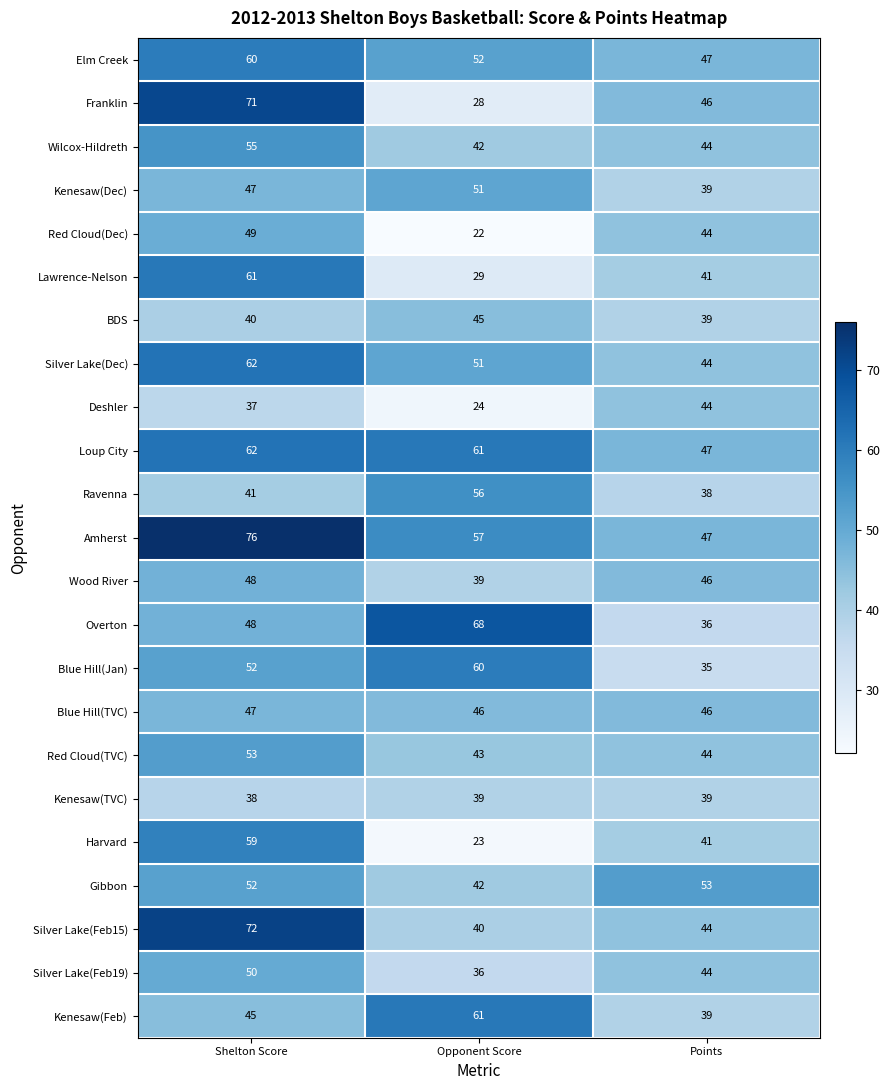

What is the difference between the highest and lowest values at Points?

18